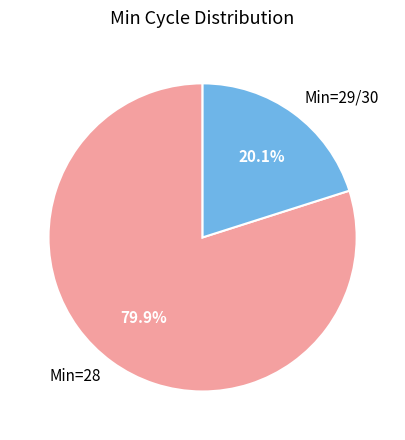

Which category has the biggest portion of the pie?

Min=28